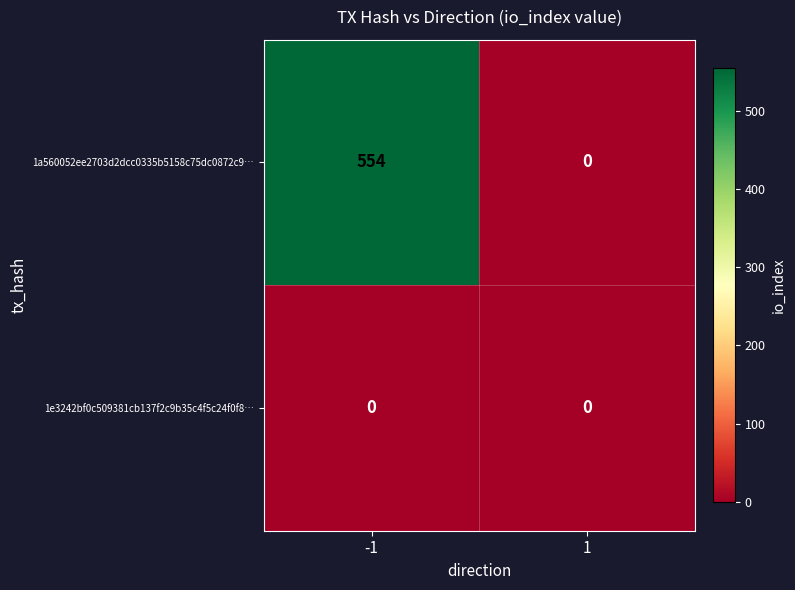

Reading right to left, transcribe all the data shown in this chart.

1a560052ee2703d2dcc0335b5158c75dc0872c9…: 0	554
1e3242bf0c509381cb137f2c9b35c4f5c24f0f8…: 0	0